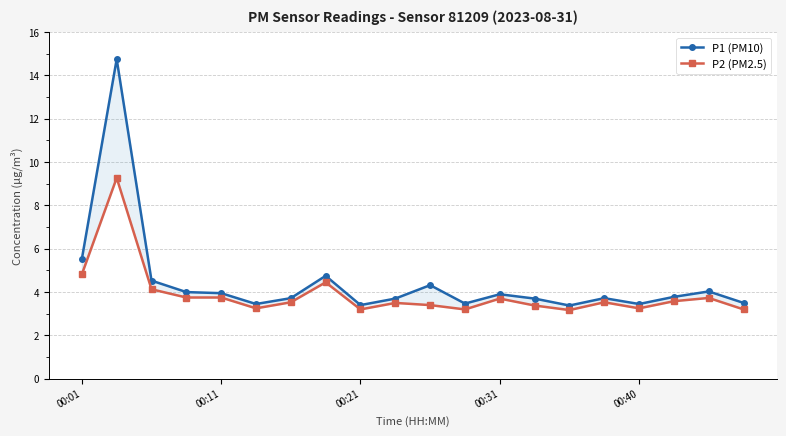

What position from the left is 00:21?

9